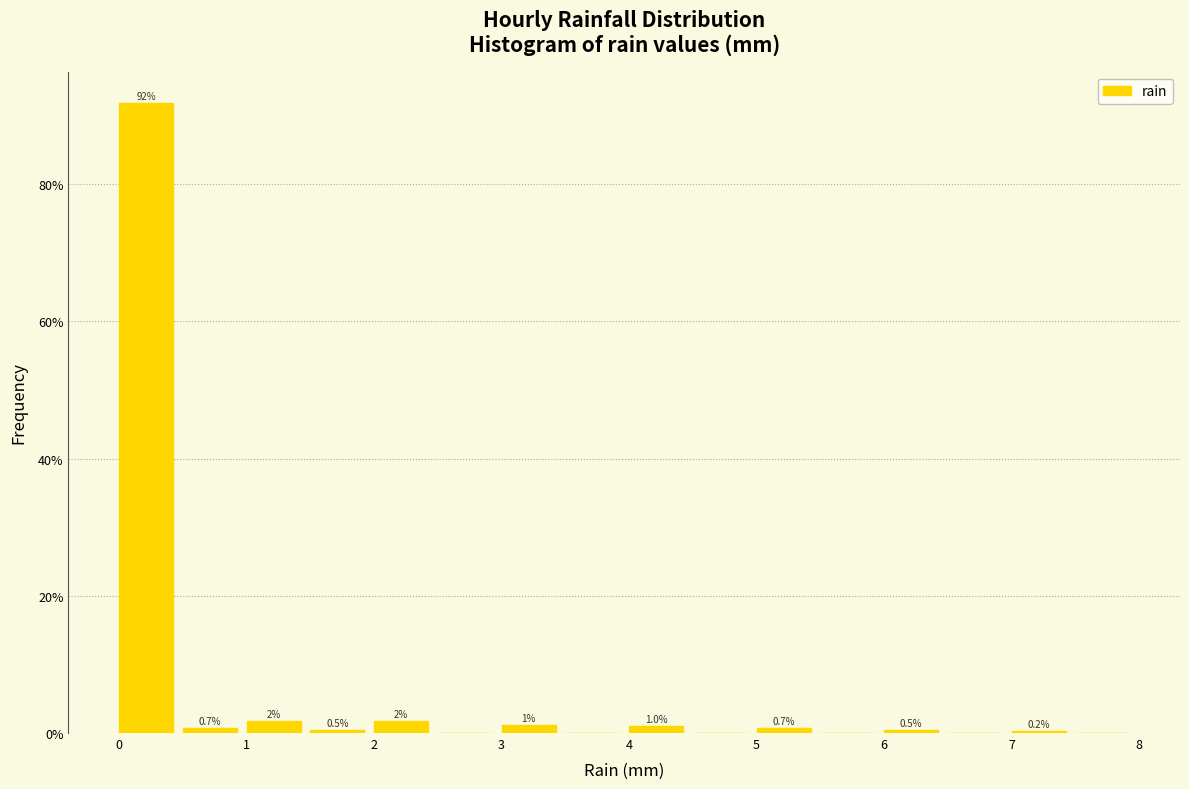

Which range on the x-axis has the tallest bar?

0.0 to 0.5